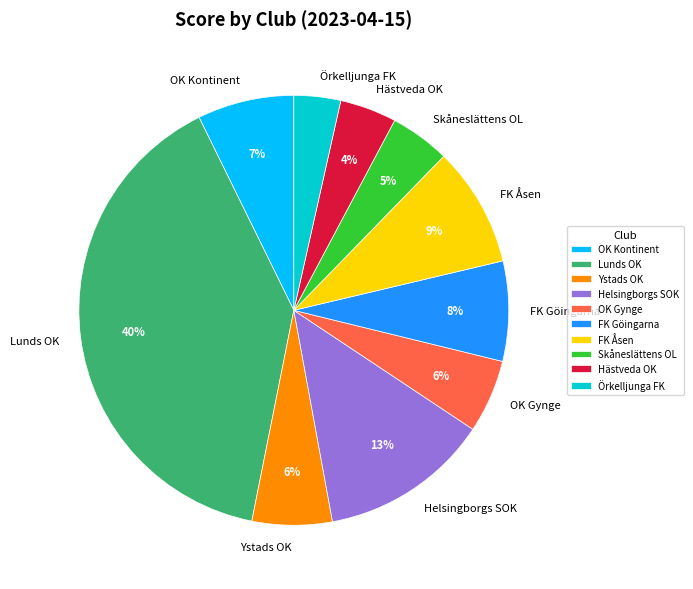

Is the sum of Lunds OK and Hästveda OK greater than half?

No